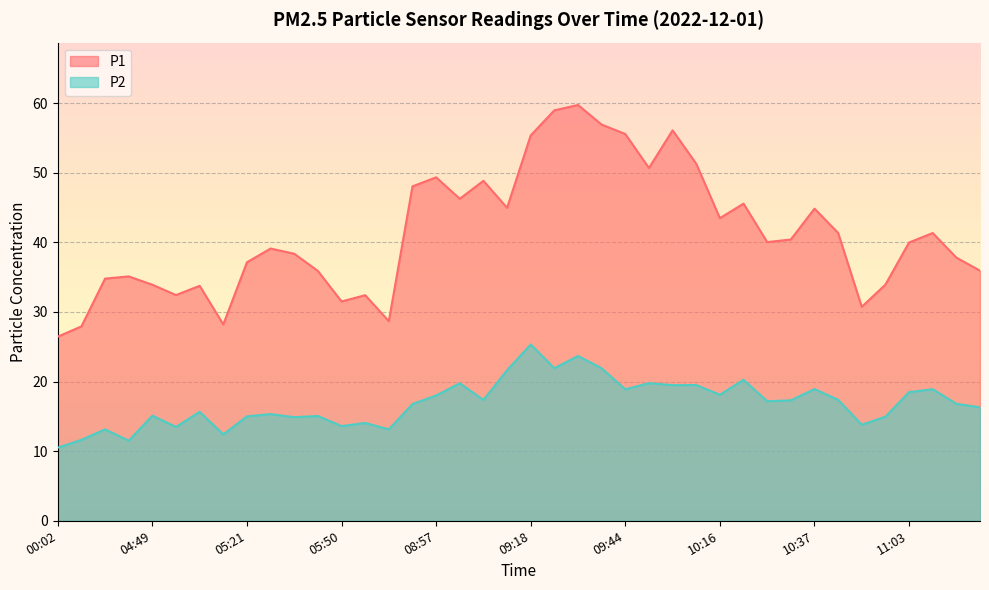

Which category has the lowest value in the P1 series?

00:02